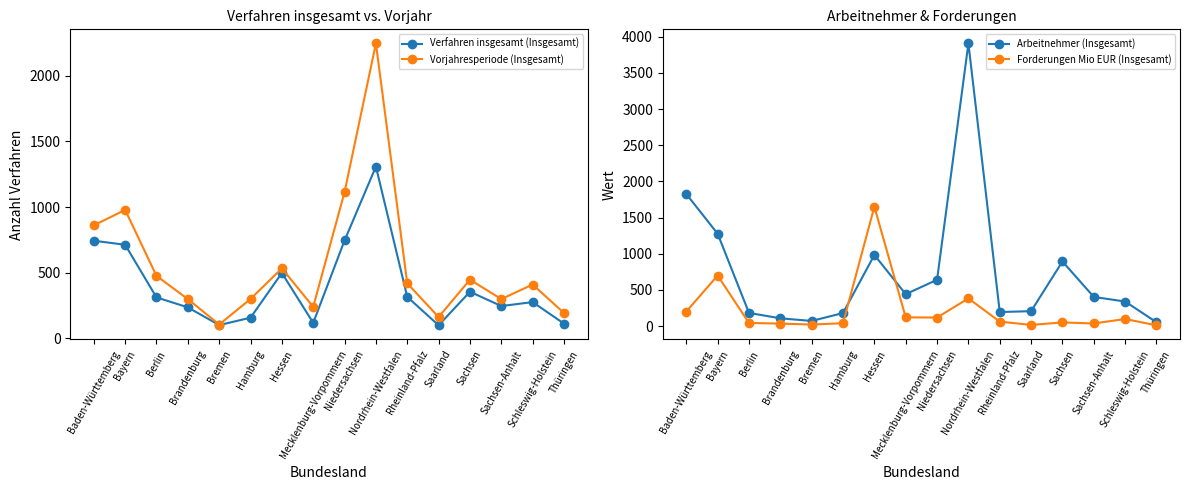

How many values in the Forderungen Mio EUR (Insgesamt) series are below 61?

8